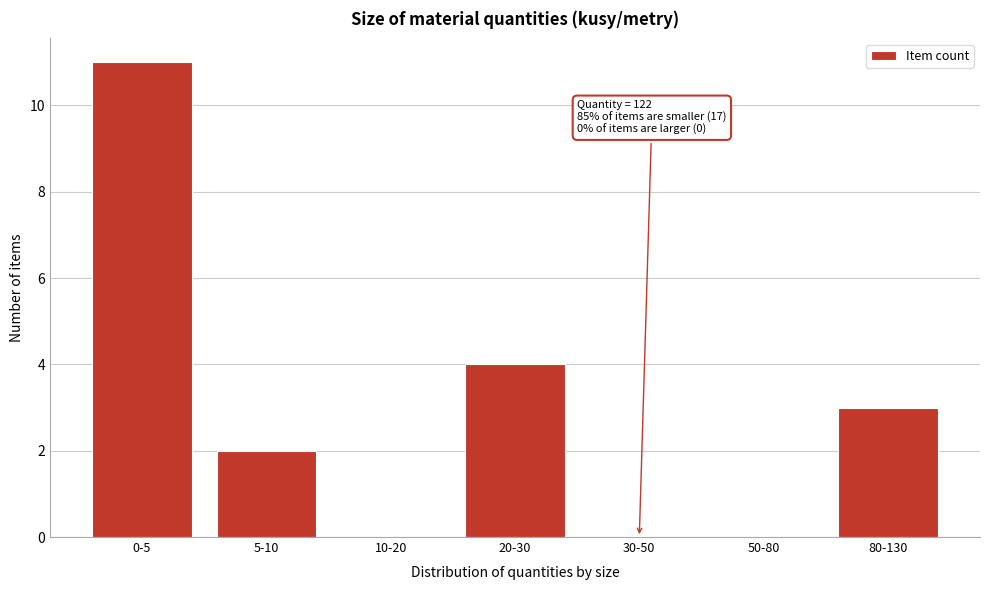

Reading left to right, what are all the values shown in this chart?

0-5=11	5-10=2	10-20=0	20-30=4	30-50=0	50-80=0	80-130=3